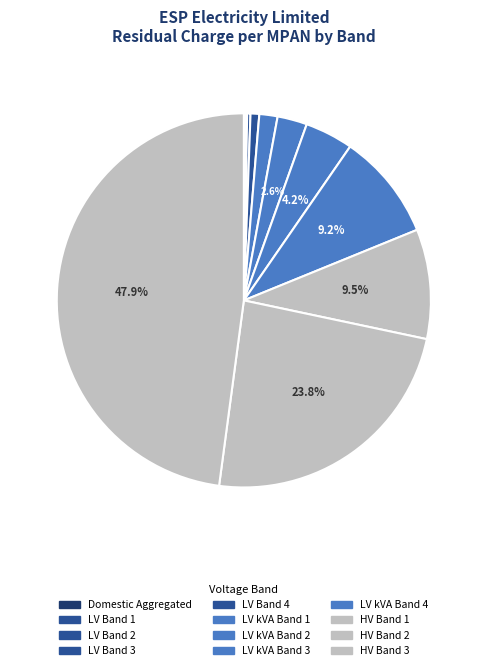

How many segments does this pie chart have?

12